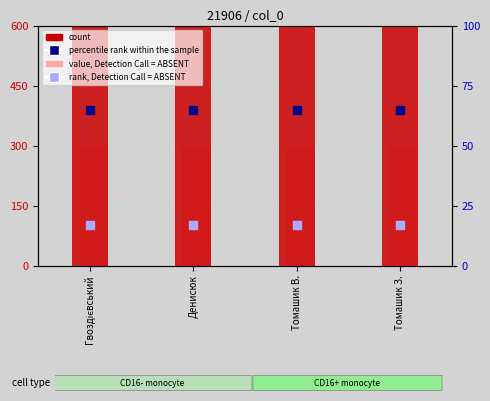

What are all the series names shown in the legend?

count, value, Detection Call = ABSENT, percentile rank within the sample, rank, Detection Call = ABSENT